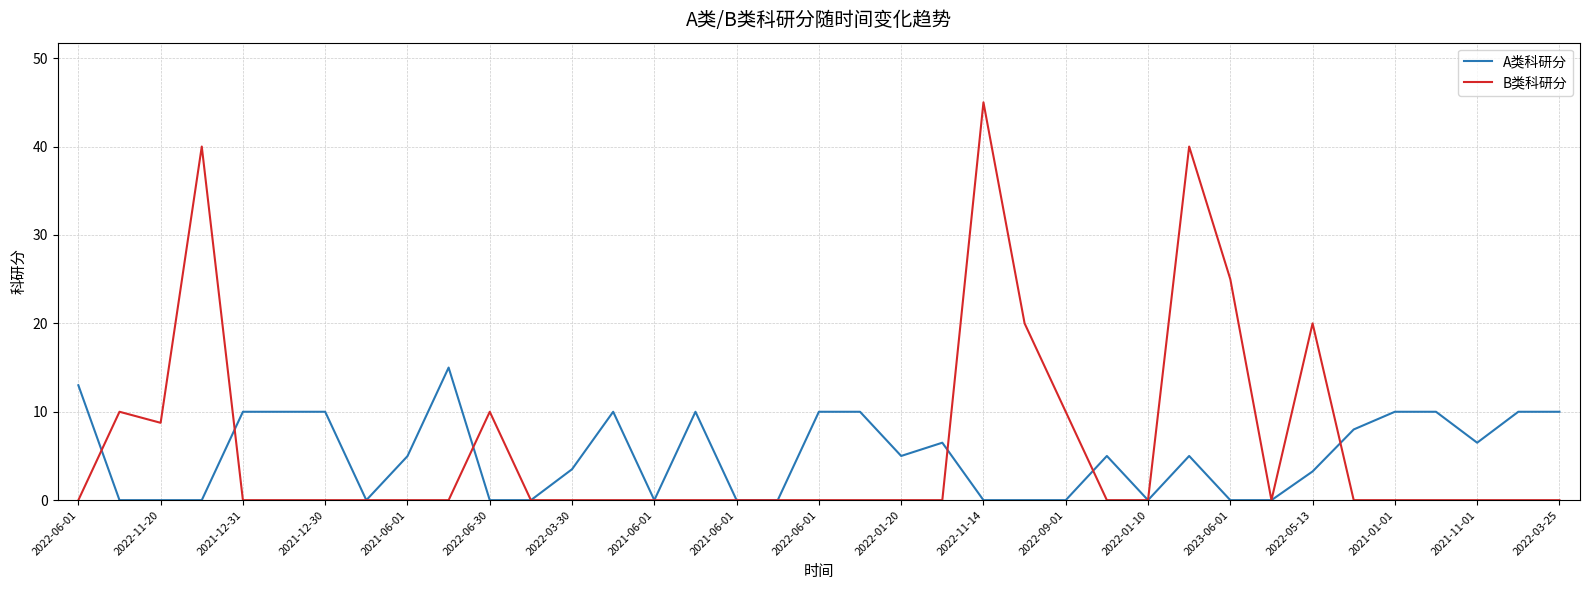

Rank the series by their maximum value, from highest to lowest.

B类科研分, A类科研分